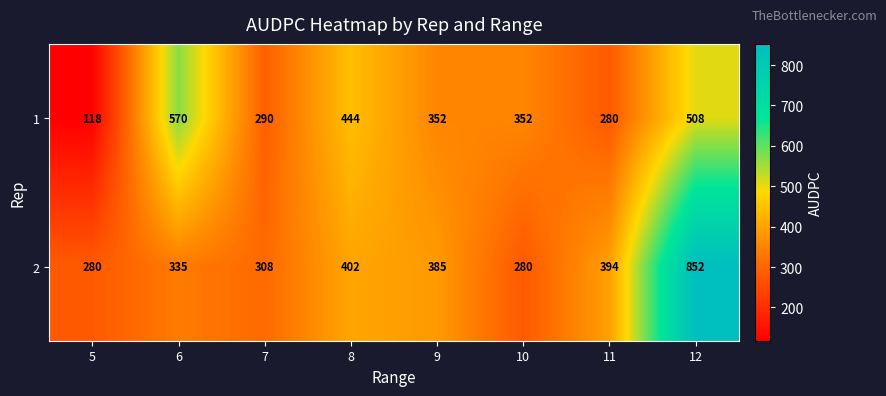

List the series in order of their overall mean, highest first.

2, 1